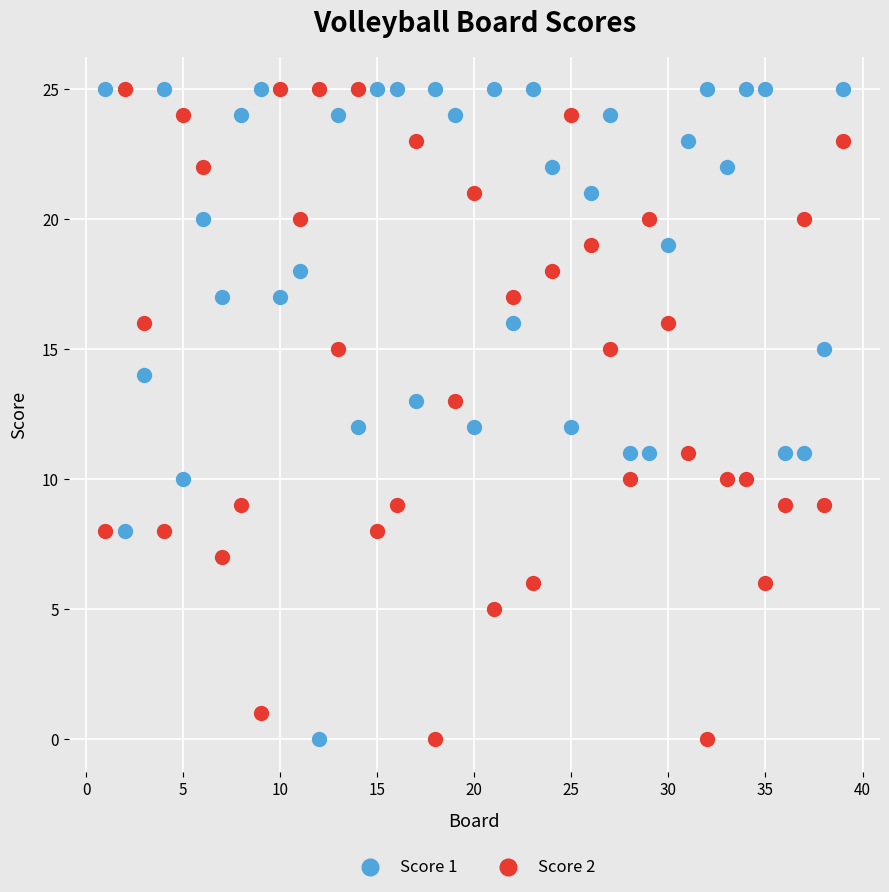

What are all the series names shown in the legend?

Score 1, Score 2